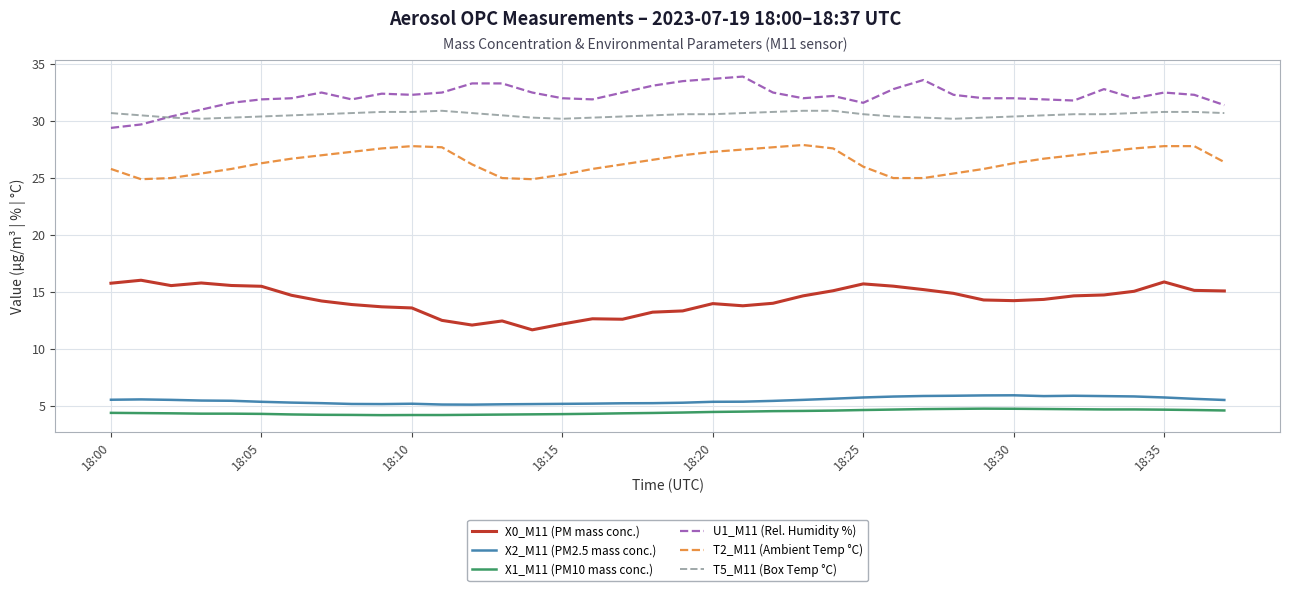

True or false: T2_M11 (Ambient Temp °C) and X1_M11 (PM10 mass conc.) cross at least once.

False